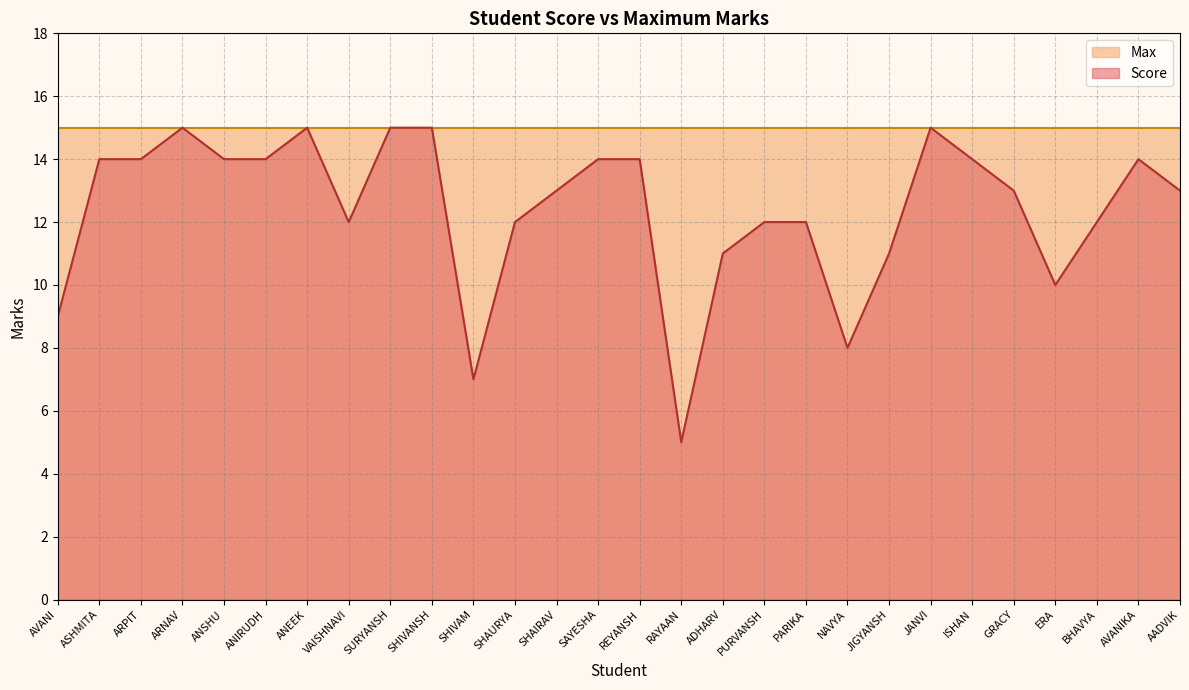

List the labels in order of value, largest first.

ARNAV, ANEEK, SURYANSH, SHIVANSH, JANVI, ASHMITA, ARPIT, ANSHU, ANIRUDH, SAYESHA, REYANSH, ISHAN, AVANIKA, SHAIRAV, GRACY, AADVIK, VAISHNAVI, SHAURYA, PURVANSH, PARIKA, BHAVYA, ADHARV, JIGYANSH, ERA, AVANI, NAVYA, SHIVAM, RAYAAN